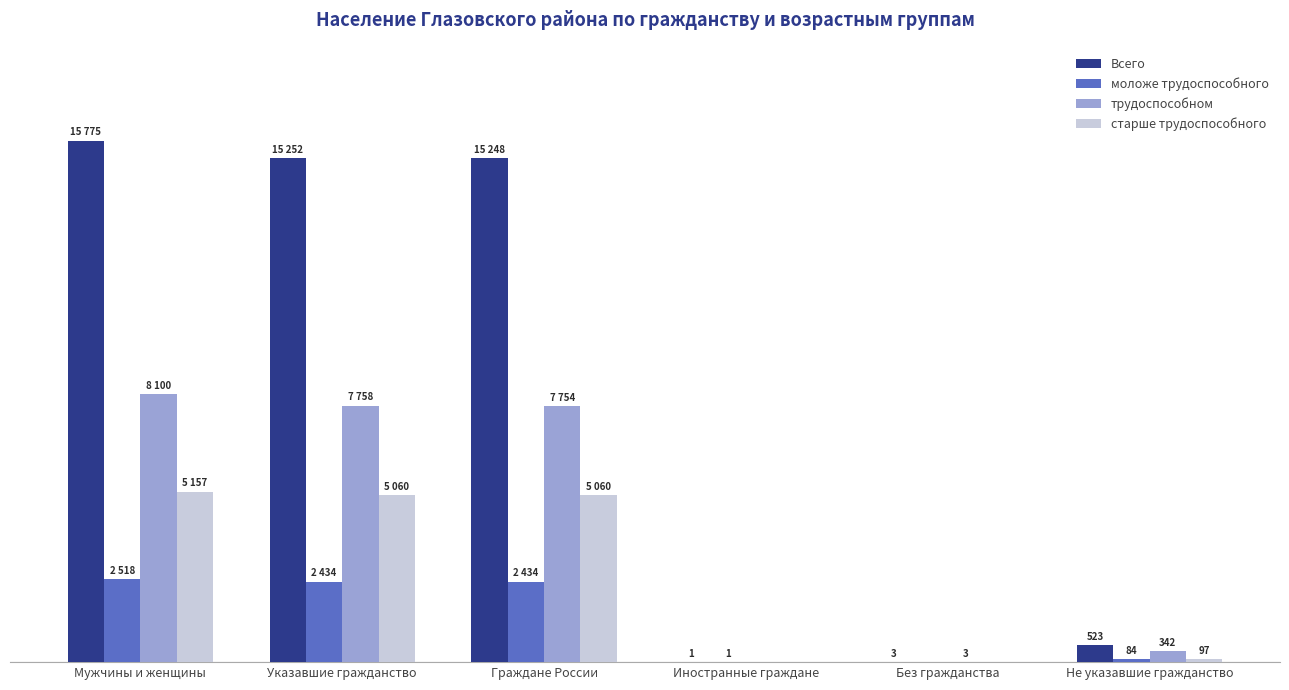

List the series in order of their peak value, highest first.

Всего, трудоспособном, старше трудоспособного, моложе трудоспособного